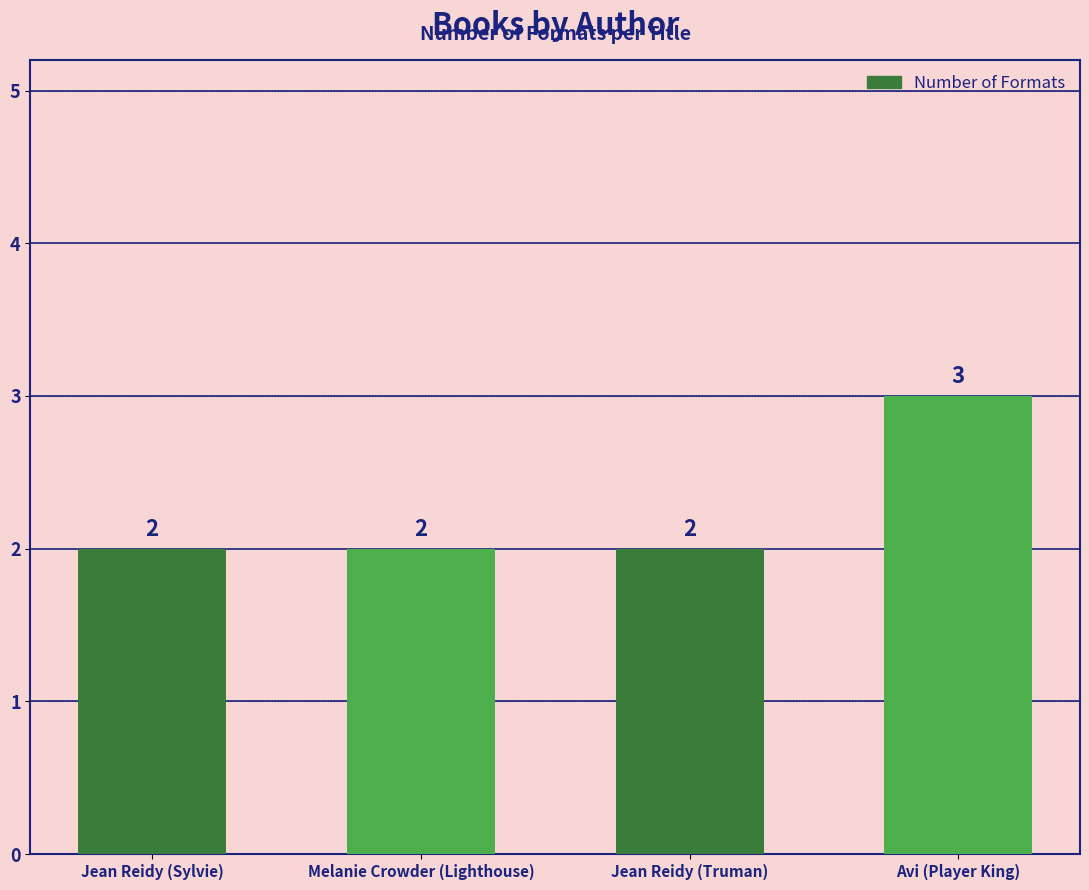

The value at Jean Reidy (Sylvie) is 2. True or false?

True